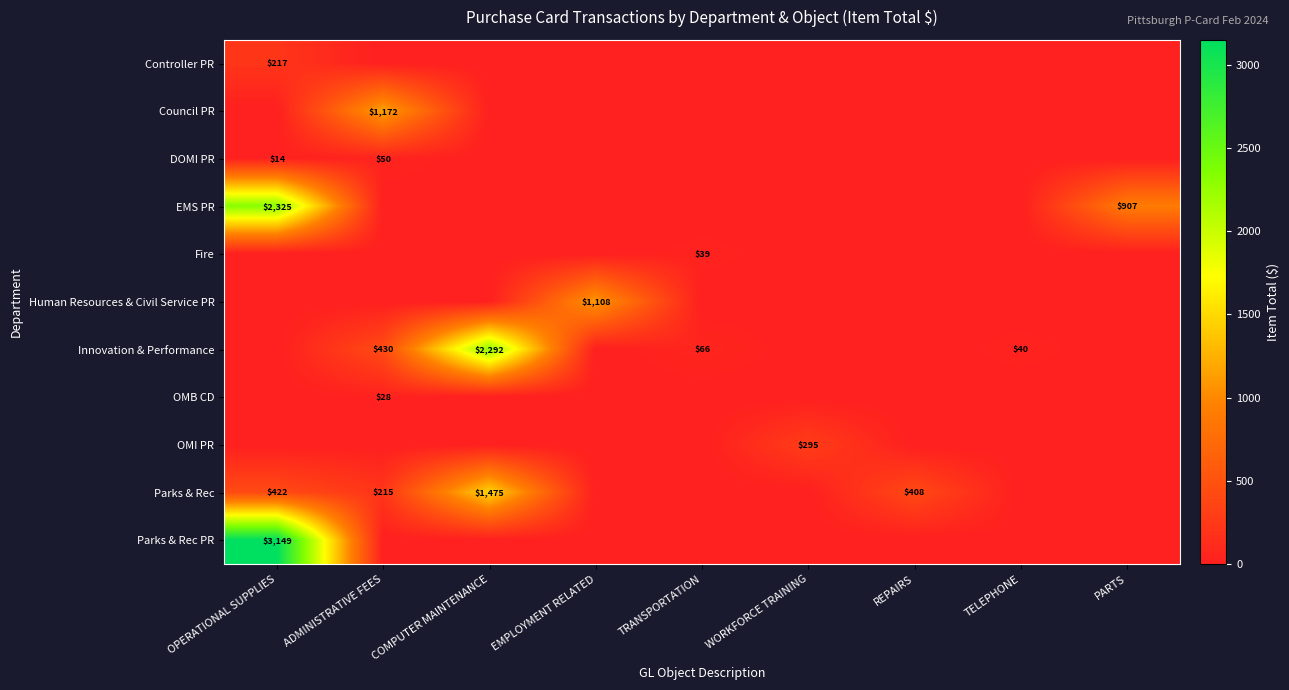

What is the maximum value for OMI PR?

295.0